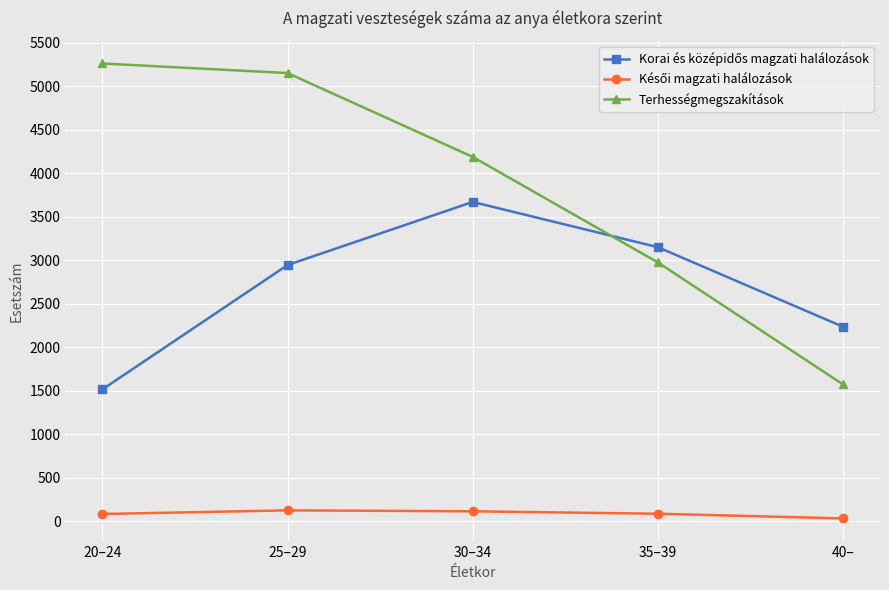

What is the highest value of the Terhességmegszakítások series?

5262